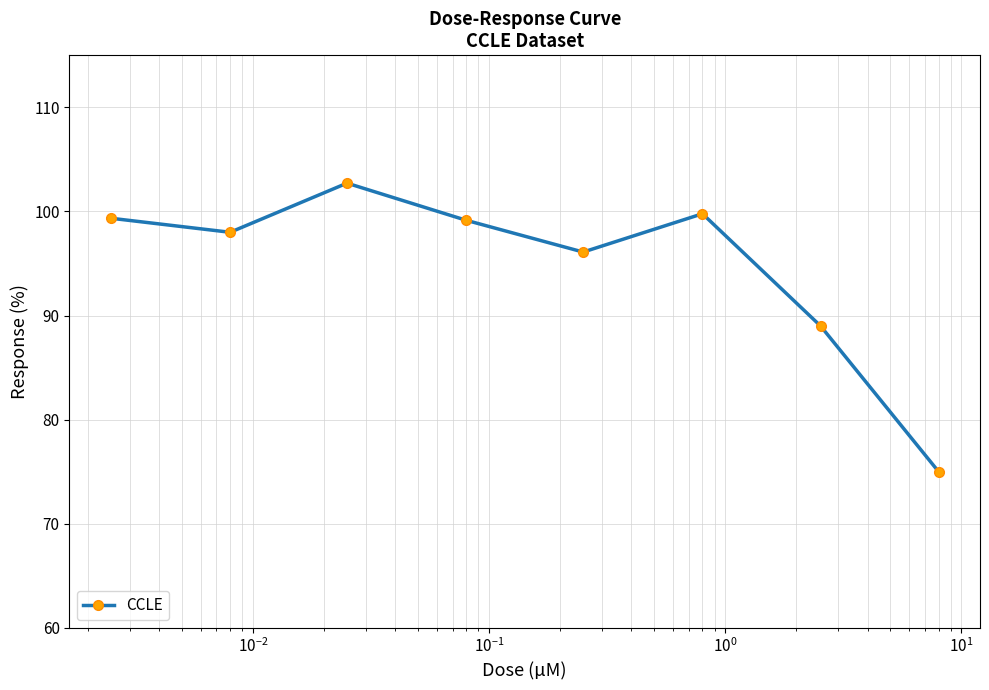

What is the minimum value shown in the chart?

75.0